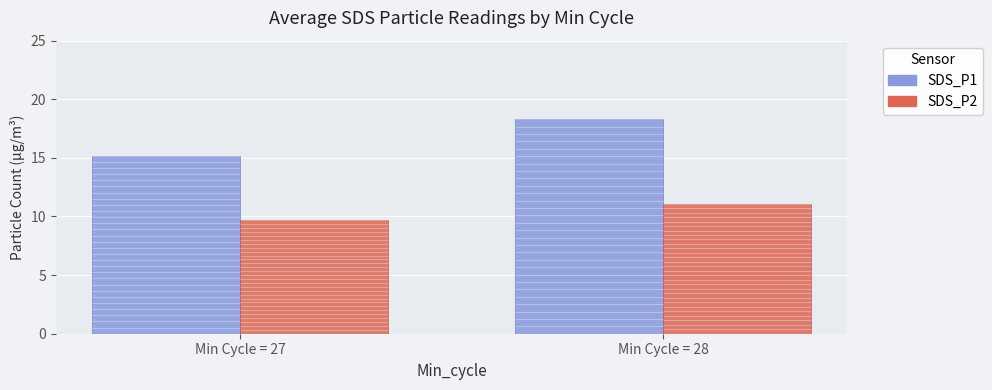

Is it true that SDS_P2 equals 11.1 at Min Cycle = 28?

True